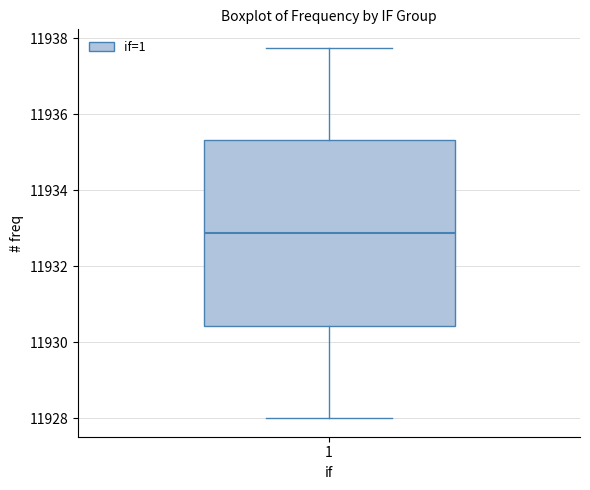

Where is the upper edge of the box at x = 1 on the y-axis? The values are not printed on the chart, so give them approximately, as read against the axis.

11935.4